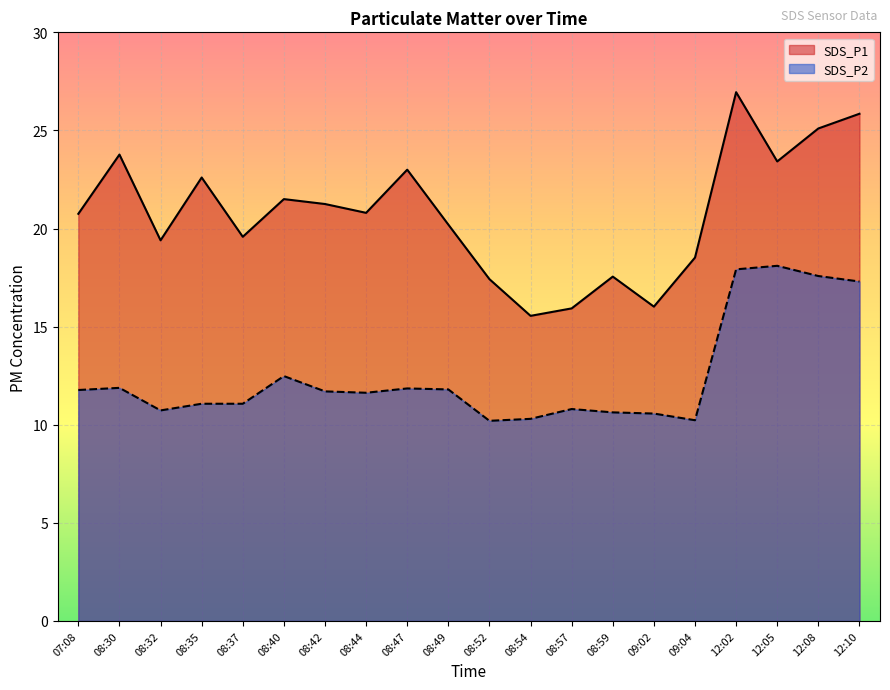

Reading left to right, transcribe all the data shown in this chart.

SDS_P1: 07:08=20.8	08:30=23.8	08:32=19.4	08:35=22.6	08:37=19.6	08:40=21.5	08:42=21.2	08:44=20.8	08:47=23.0	08:49=20.2	08:52=17.4	08:54=15.6	08:57=15.9	08:59=17.6	09:02=16.0	09:04=18.5	12:02=26.9	12:05=23.4	12:08=25.1	12:10=25.9
SDS_P2: 07:08=11.8	08:30=11.9	08:32=10.7	08:35=11.1	08:37=11.1	08:40=12.5	08:42=11.7	08:44=11.6	08:47=11.8	08:49=11.8	08:52=10.2	08:54=10.3	08:57=10.8	08:59=10.6	09:02=10.6	09:04=10.2	12:02=17.9	12:05=18.1	12:08=17.6	12:10=17.3